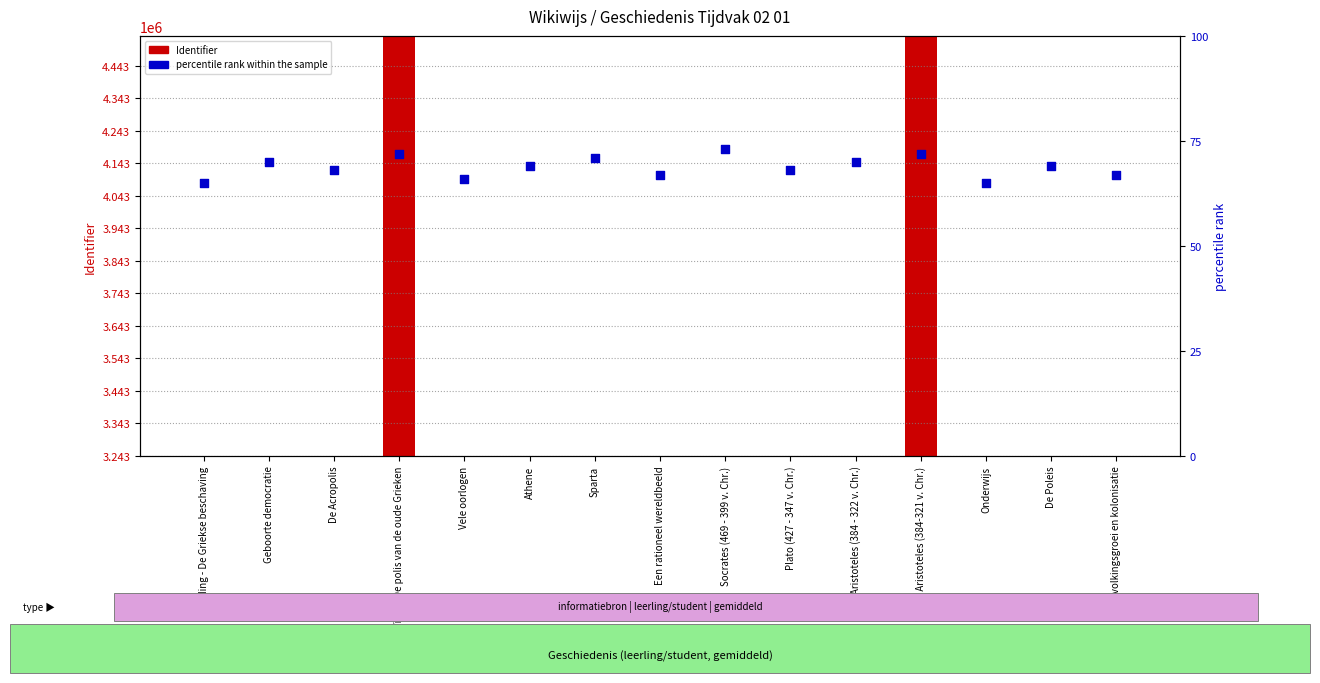

Which series contains the lowest Y value?

percentile rank within the sample